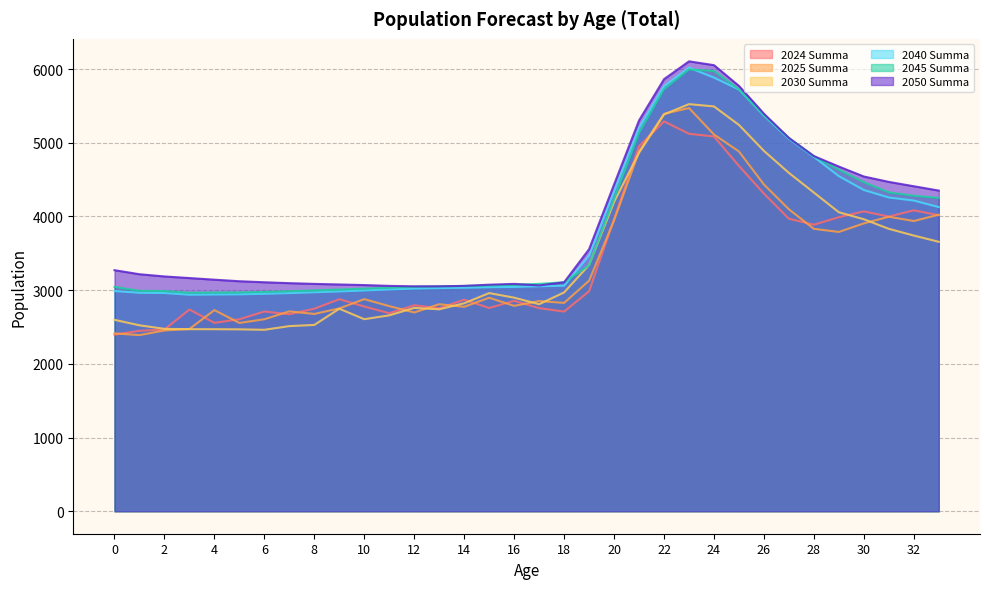

Between 1 and 10, which is larger?

10